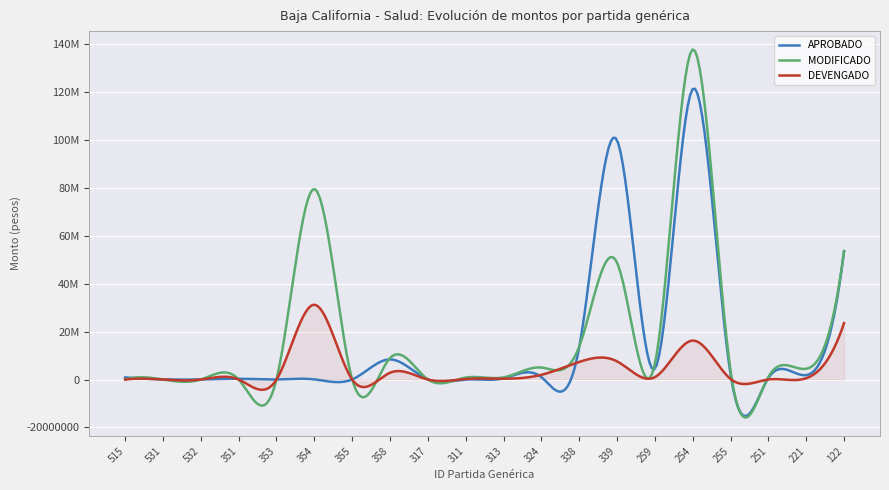

In APROBADO, how many points are lower than both neighbors (excluding endpoints)?

6